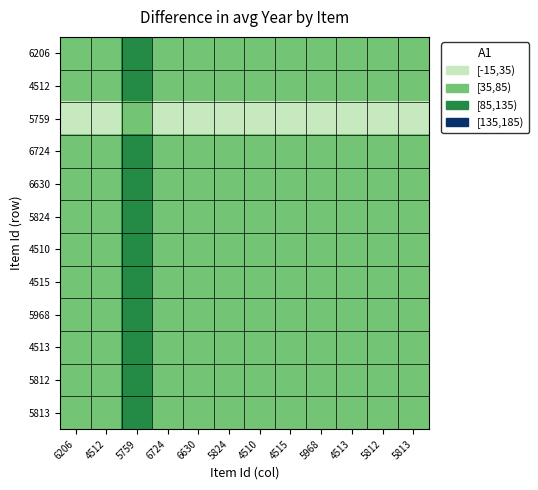

Reading right to left, transcribe all the data shown in this chart.

6206: 5813=52	5812=52	4513=56	5968=52	4515=56	4510=56	5824=52	6630=56	6724=44	5759=126	4512=56	6206=50
4512: 5813=46	5812=46	4513=50	5968=46	4515=50	4510=50	5824=46	6630=50	6724=38	5759=120	4512=50	6206=44
5759: 5813=-24	5812=-24	4513=-20	5968=-24	4515=-20	4510=-20	5824=-24	6630=-20	6724=-32	5759=50	4512=-20	6206=-26
6724: 5813=58	5812=58	4513=62	5968=58	4515=62	4510=62	5824=58	6630=62	6724=50	5759=132	4512=62	6206=56
6630: 5813=46	5812=46	4513=50	5968=46	4515=50	4510=50	5824=46	6630=50	6724=38	5759=120	4512=50	6206=44
5824: 5813=50	5812=50	4513=54	5968=50	4515=54	4510=54	5824=50	6630=54	6724=42	5759=124	4512=54	6206=48
4510: 5813=46	5812=46	4513=50	5968=46	4515=50	4510=50	5824=46	6630=50	6724=38	5759=120	4512=50	6206=44
4515: 5813=46	5812=46	4513=50	5968=46	4515=50	4510=50	5824=46	6630=50	6724=38	5759=120	4512=50	6206=44
5968: 5813=50	5812=50	4513=54	5968=50	4515=54	4510=54	5824=50	6630=54	6724=42	5759=124	4512=54	6206=48
4513: 5813=46	5812=46	4513=50	5968=46	4515=50	4510=50	5824=46	6630=50	6724=38	5759=120	4512=50	6206=44
5812: 5813=50	5812=50	4513=54	5968=50	4515=54	4510=54	5824=50	6630=54	6724=42	5759=124	4512=54	6206=48
5813: 5813=50	5812=50	4513=54	5968=50	4515=54	4510=54	5824=50	6630=54	6724=42	5759=124	4512=54	6206=48